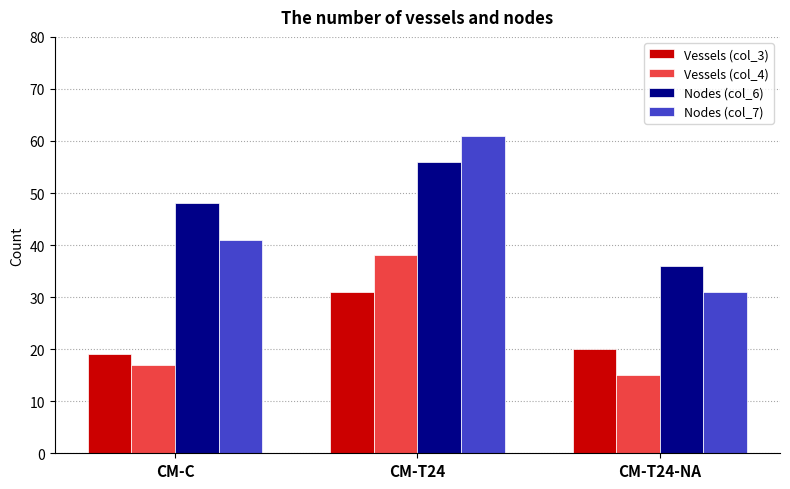

At which category is the sum across all series the highest?

CM-T24